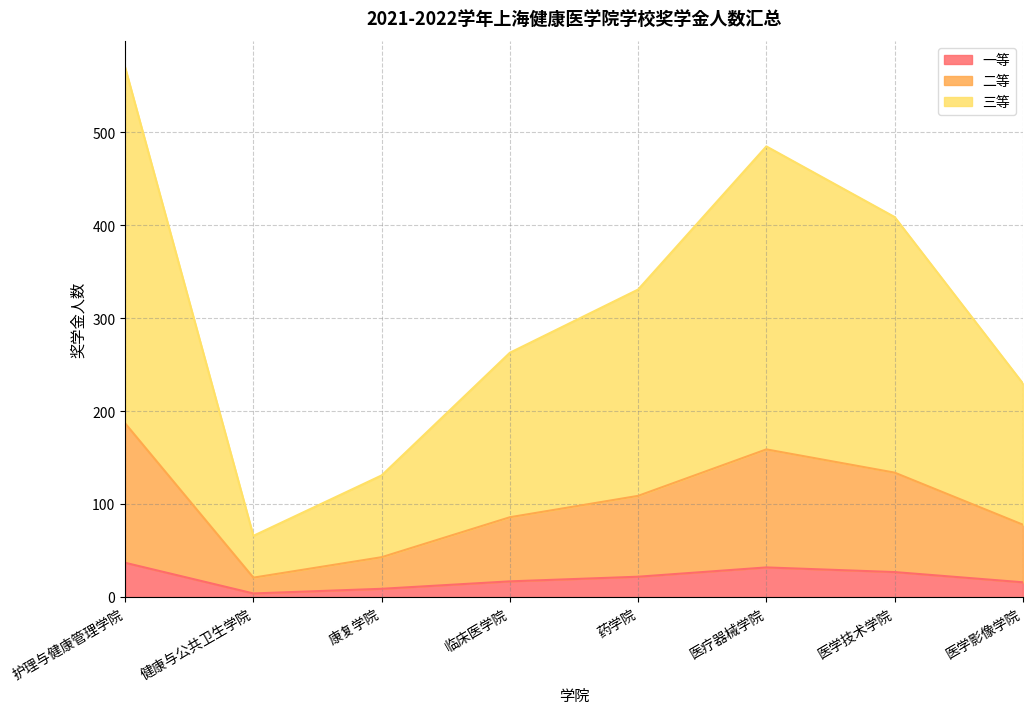

What is the difference between the maximum and minimum values in the 三等 series?

504